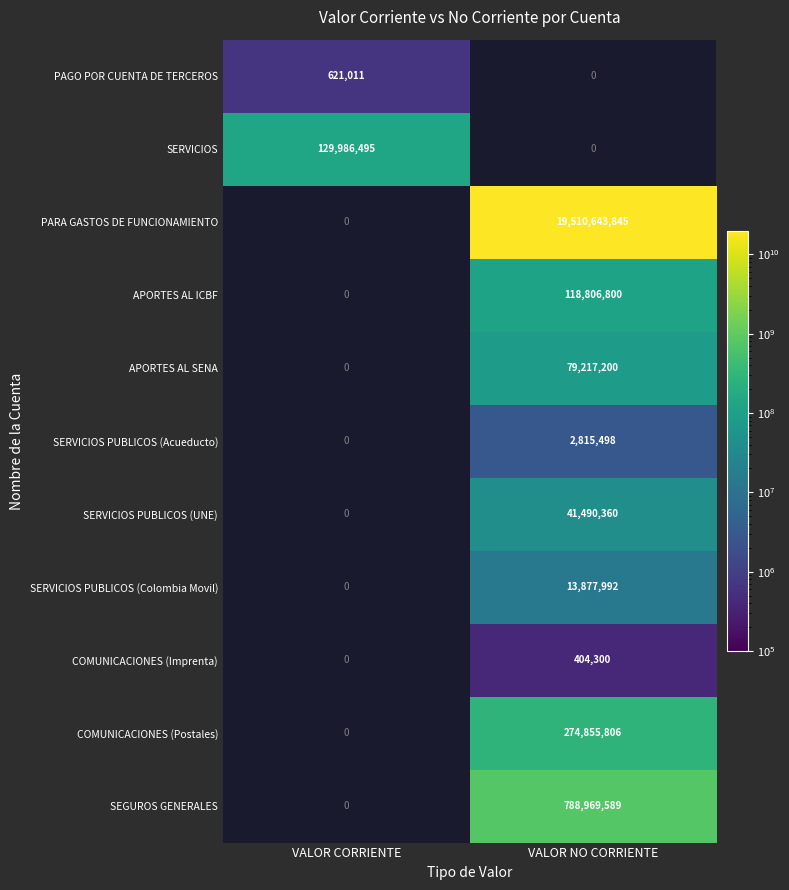

The value of APORTES AL SENA at VALOR NO CORRIENTE is 79217200. True or false?

True